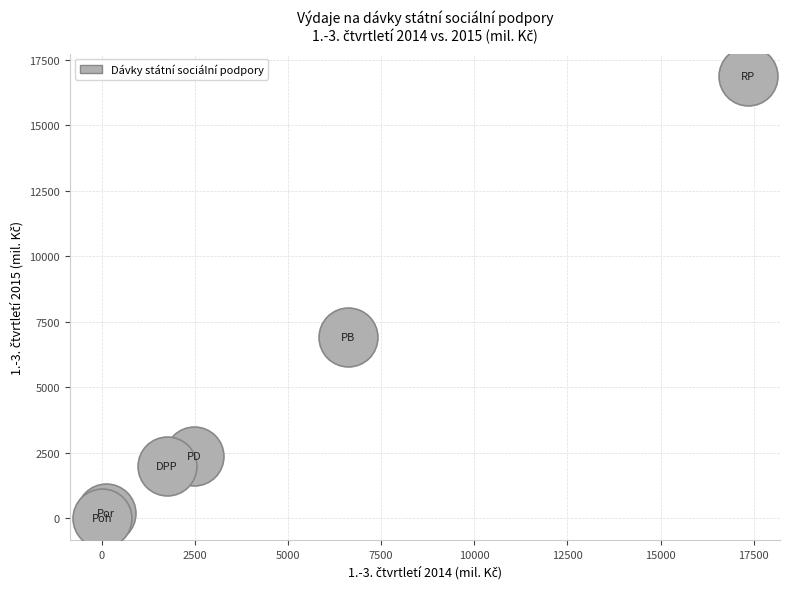

What Y value in the scatter plot is closest to 8447?

6916.4